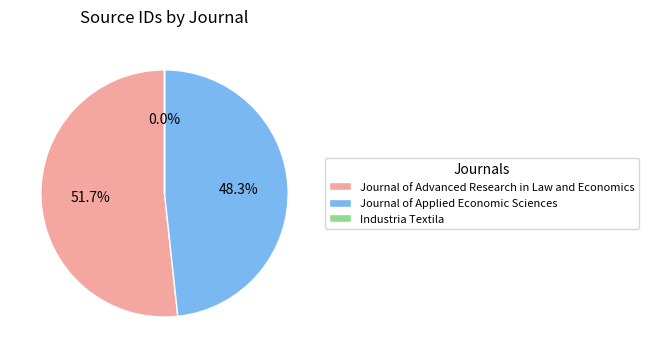

What portion of the pie excludes Journal of Advanced Research in Law and Economics?

48.3%